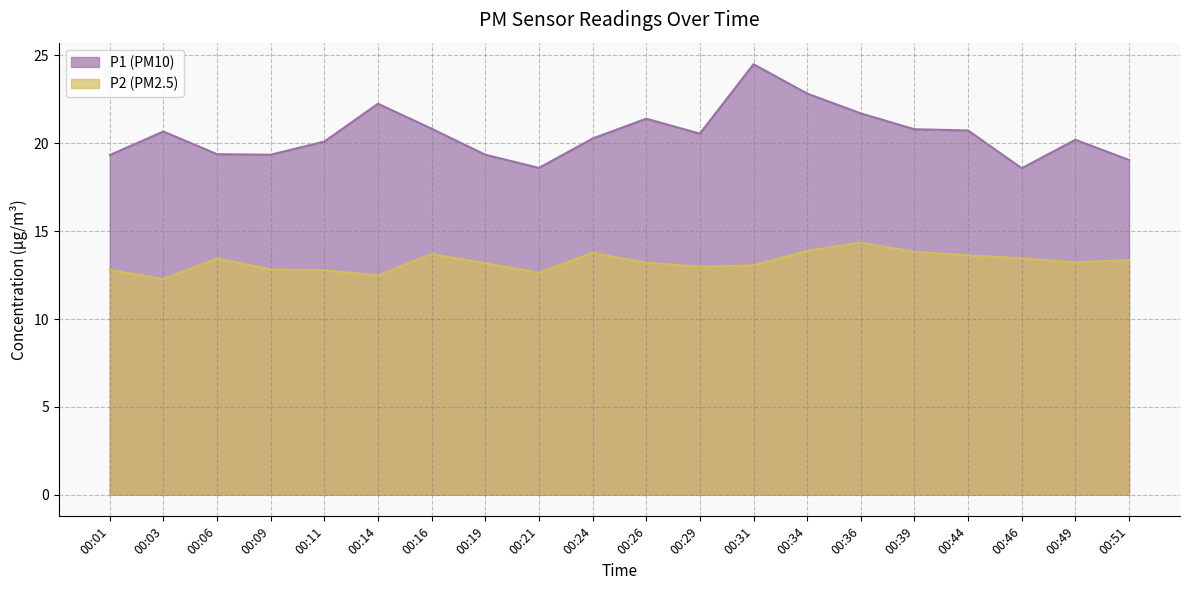

True or false: P2 has more than 2 points higher than both neighbors.

True